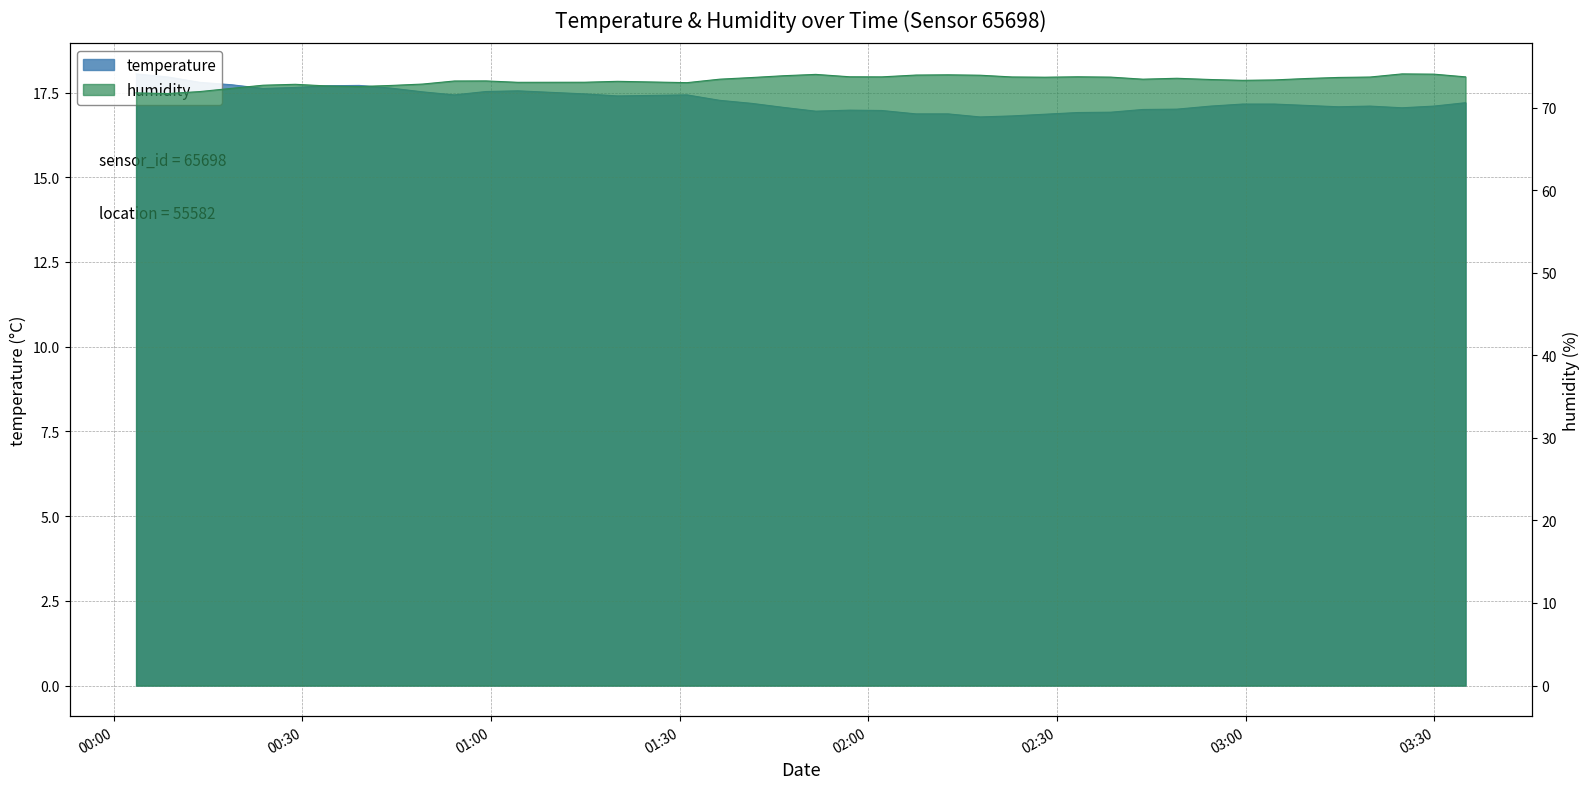

Which category has the lowest value across all series?

2022-08-03T02:17:46